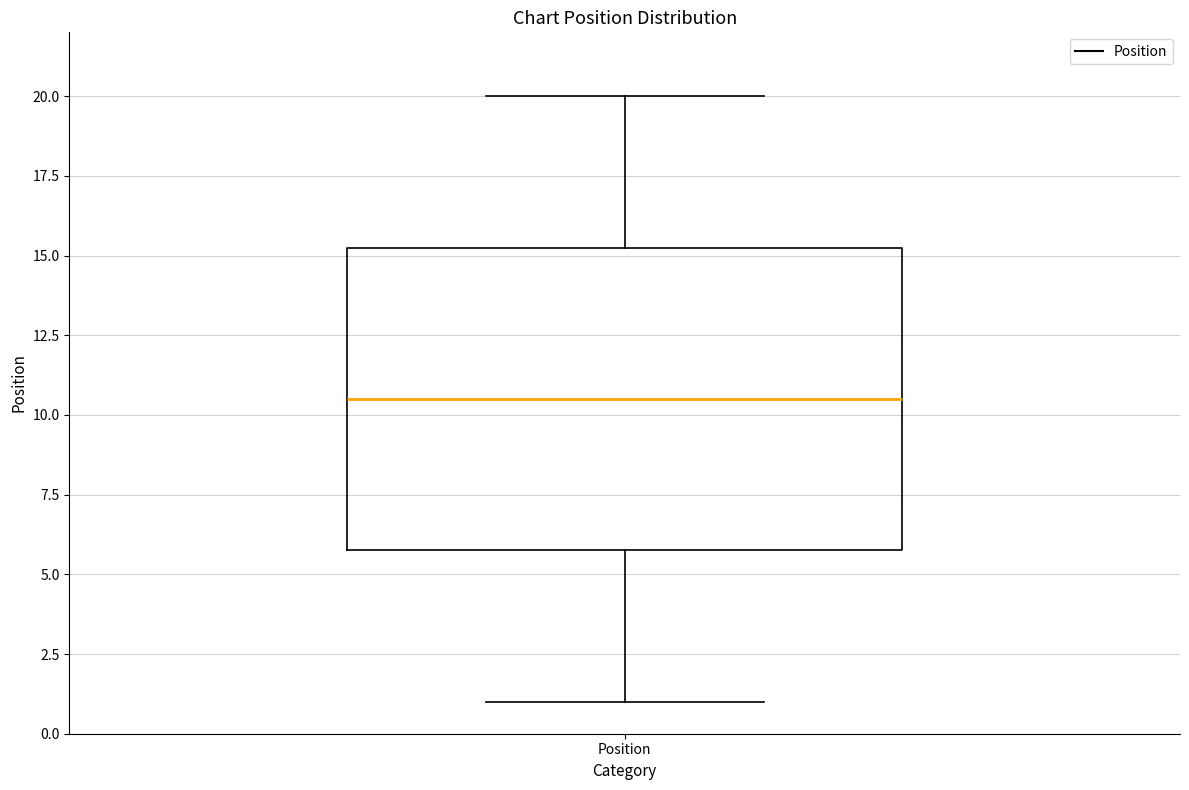

Where does the median line of the box for Position sit on the y-axis? The values are not printed on the chart, so give them approximately, as read against the axis.

10.5